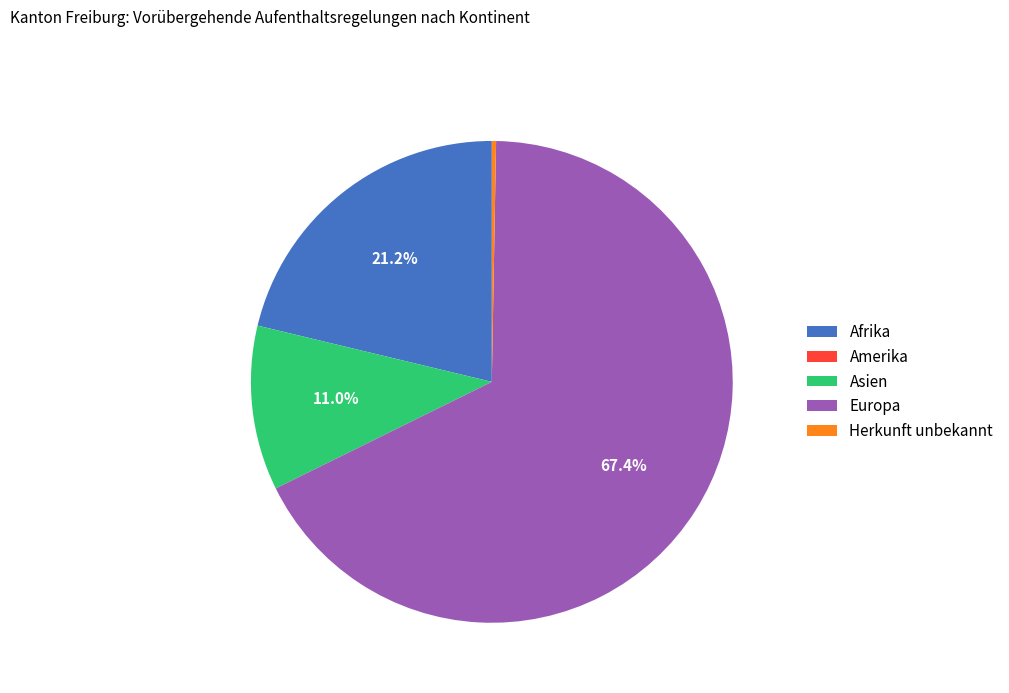

Which category has the biggest portion of the pie?

Europa